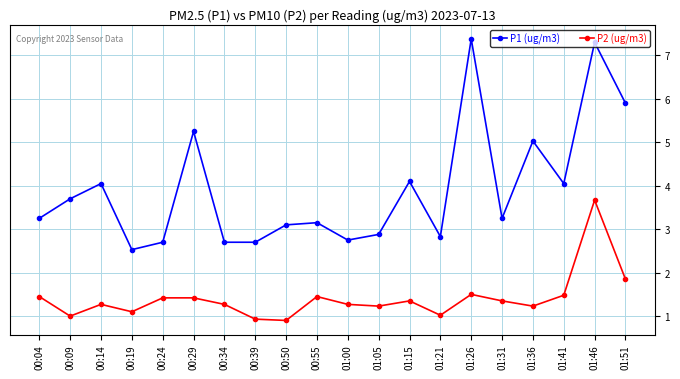

True or false: P1 (ug/m3) and P2 (ug/m3) cross at least once.

False